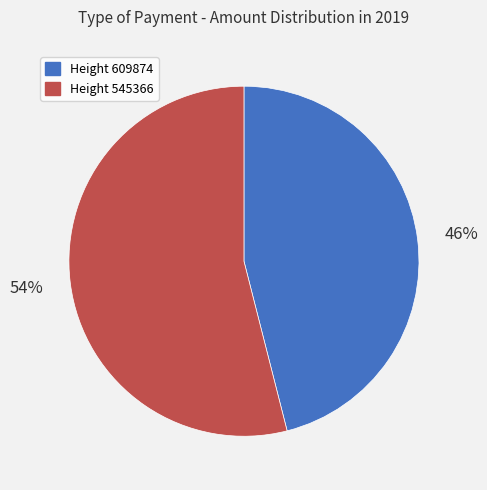

To the nearest percent, what is the difference between the largest and smallest slice percentages?

8%